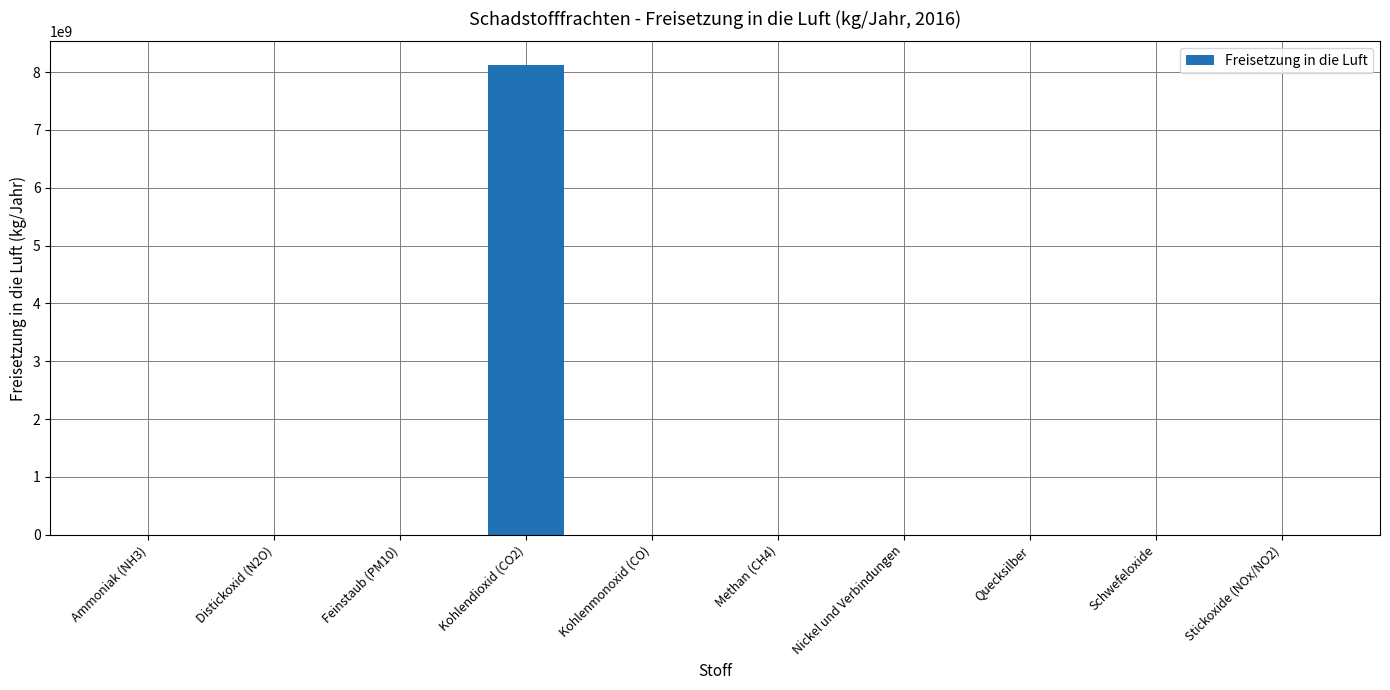

Where is the data nearest to the value 4062000025?

Stickoxide (NOx/NO2)